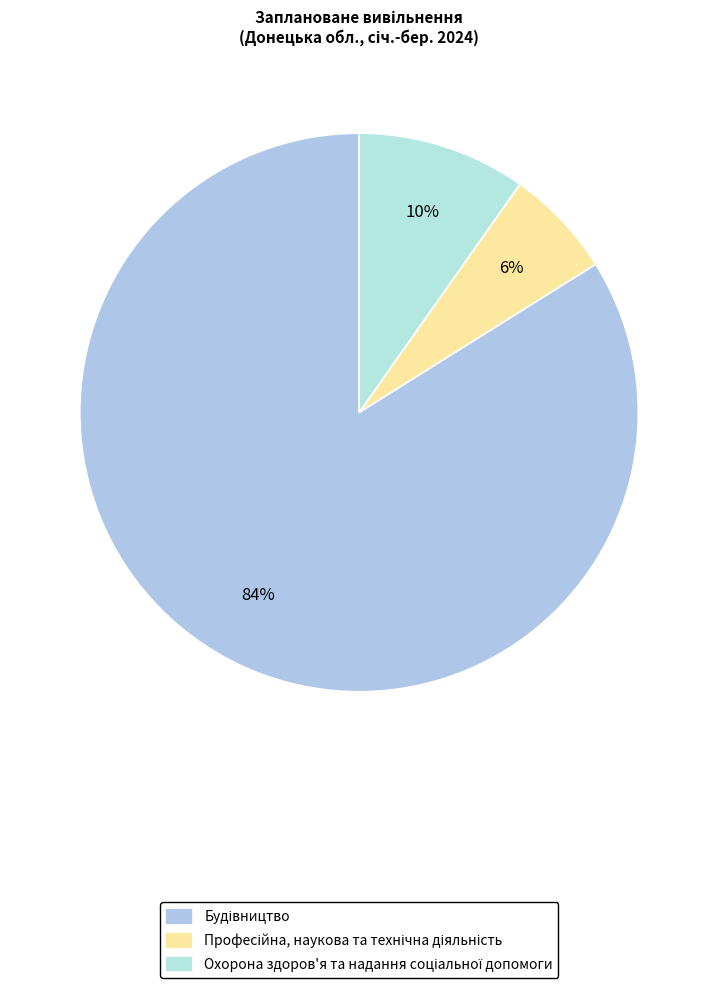

How many slices are in this pie chart?

3